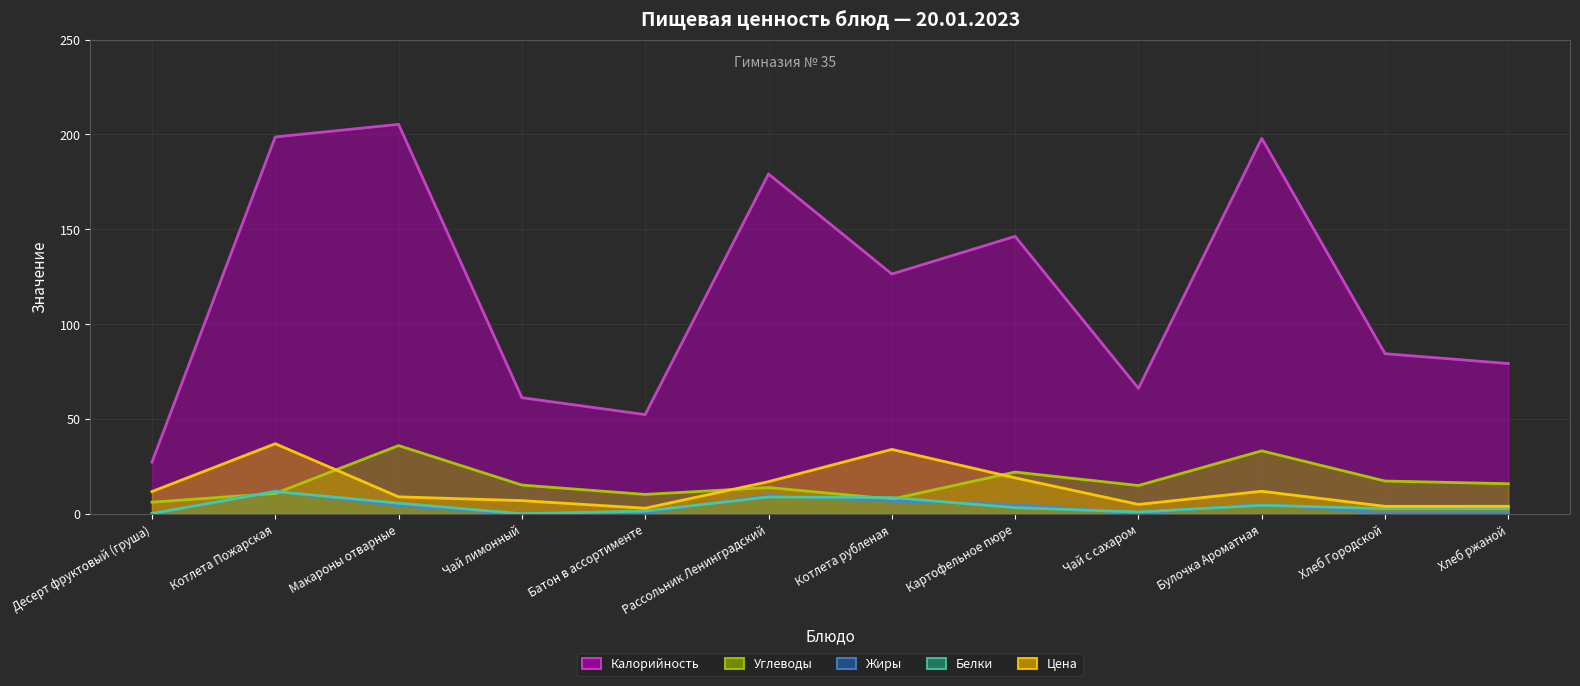

The Цена series shows 25.6 at Рассольник Ленинградский. True or false?

False